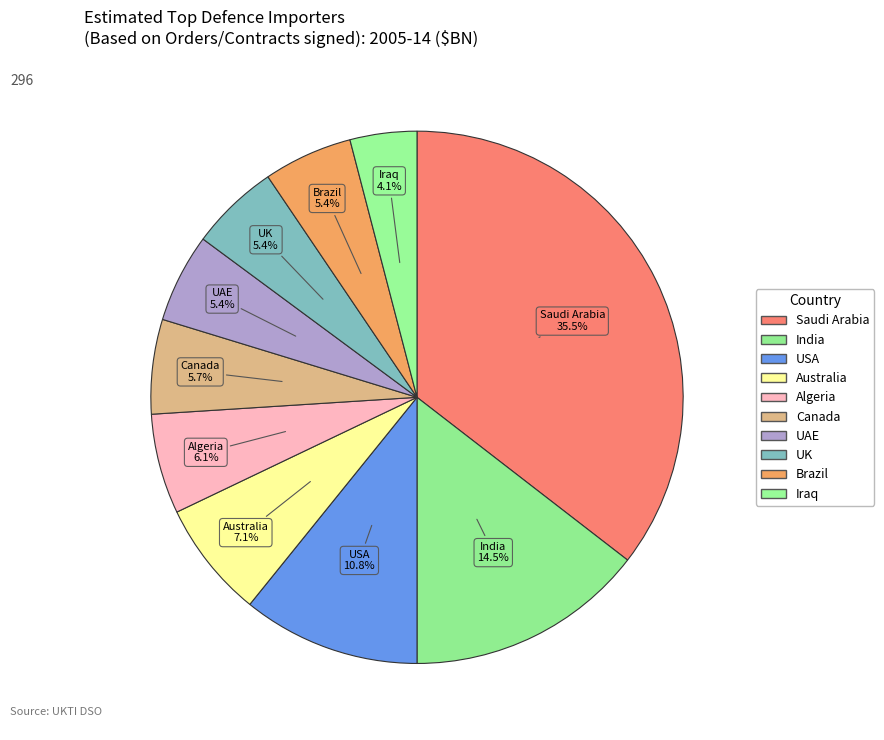

Count the number of slices in the pie.

10